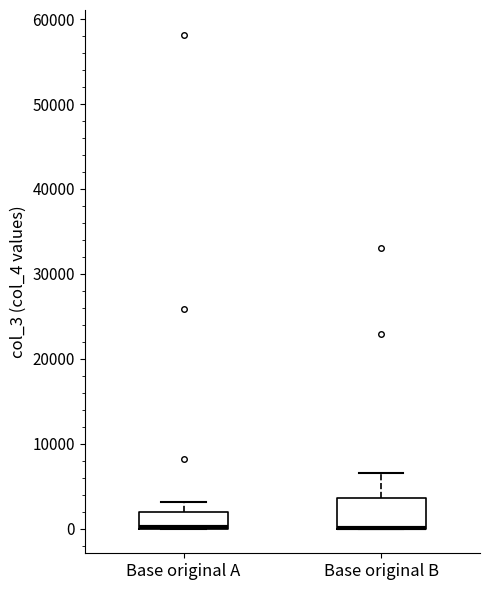

Reading left to right, read every box against the y-axis: the position of its median line, the range the box covers, and the ends of its whiskers. The values are not printed on the chart, so give them approximately, as read against the axis.

Base original A: median 0 (drawn on the box's lower edge), box 0 to 2000, whiskers 0 to 3000
Base original B: median 0 (drawn on the box's lower edge), box 0 to 4000, whiskers 0 to 7000